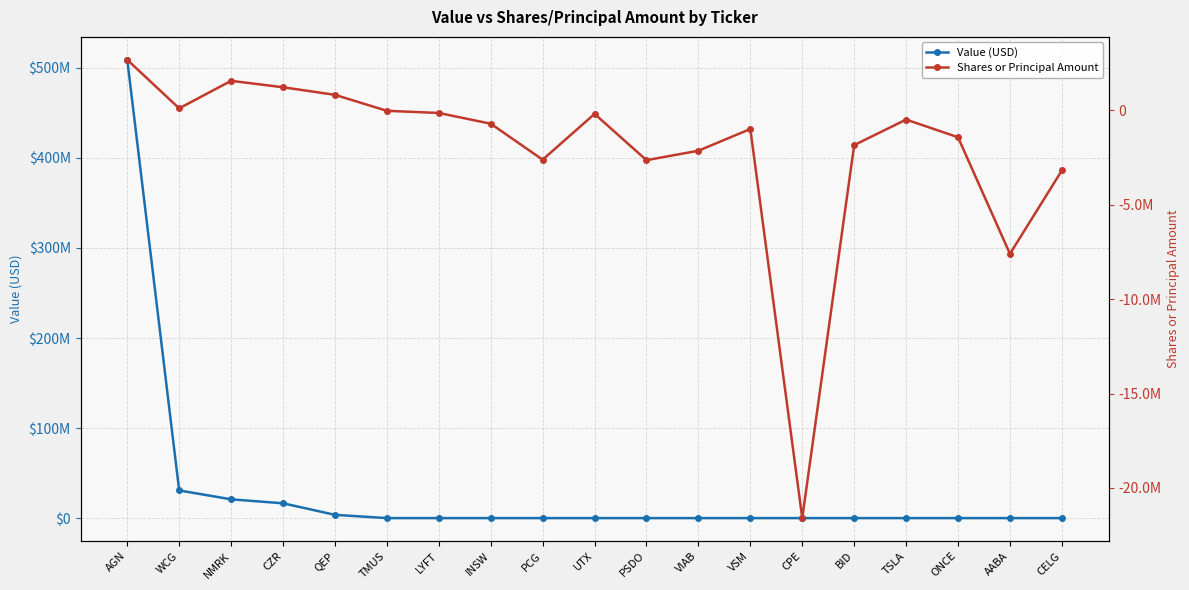

What is the difference between the Shares or Principal Amount values at AGN and BID?

4515640